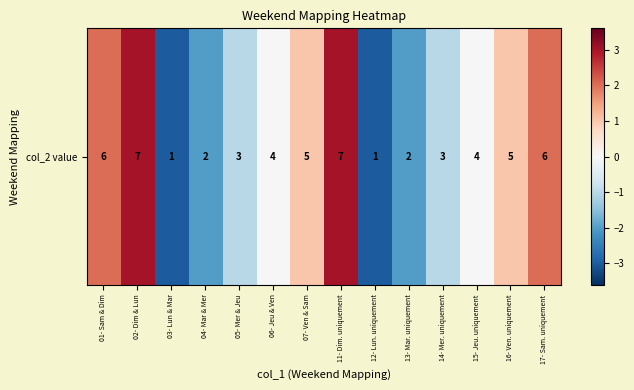

How many categories are shown in the chart?

14